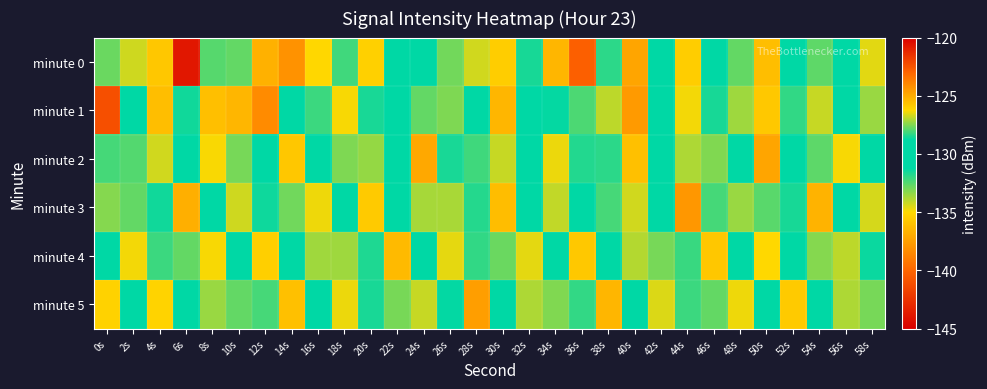

Reading left to right, list all the values displayed in this chart.

minute 0: 0s=-132.8	2s=-134.3	4s=-125.8	6s=-143.8	8s=-132.5	10s=-127.8	12s=-125.2	14s=-124.3	16s=-135.1	18s=-128.1	20s=-135.3	22s=-130.0	24s=-129.0	26s=-127.6	28s=-126.7	30s=-125.9	32s=-131.6	34s=-125.3	36s=-140.3	38s=-128.3	40s=-124.8	42s=-128.9	44s=-135.5	46s=-130.6	48s=-132.7	50s=-136.1	52s=-129.8	54s=-127.8	56s=-129.5	58s=-134.6
minute 1: 0s=-122.4	2s=-131.0	4s=-136.1	6s=-131.5	8s=-125.6	10s=-136.5	12s=-124.1	14s=-129.3	16s=-128.2	18s=-126.3	20s=-128.5	22s=-131.2	24s=-127.8	26s=-133.1	28s=-129.6	30s=-125.3	32s=-130.8	34s=-128.7	36s=-132.4	38s=-126.9	40s=-124.5	42s=-129.1	44s=-134.8	46s=-131.6	48s=-127.2	50s=-135.7	52s=-128.3	54s=-126.8	56s=-130.9	58s=-133.5
minute 2: 0s=-128.1	2s=-132.5	4s=-126.7	6s=-130.3	8s=-134.9	10s=-127.6	12s=-131.2	14s=-125.8	16s=-129.4	18s=-133.1	20s=-127.3	22s=-130.6	24s=-124.9	26s=-128.5	28s=-132.2	30s=-126.8	32s=-130.1	34s=-134.7	36s=-128.4	38s=-131.9	40s=-125.6	42s=-129.2	44s=-133.8	46s=-127.5	48s=-131.1	50s=-124.8	52s=-128.9	54s=-132.6	56s=-126.3	58s=-130.7
minute 3: 0s=-133.2	2s=-127.8	4s=-131.5	6s=-125.1	8s=-129.7	10s=-134.3	12s=-128.6	14s=-132.9	16s=-126.4	18s=-130.2	20s=-135.6	22s=-129.3	24s=-133.7	26s=-127.1	28s=-131.8	30s=-125.5	32s=-130.4	34s=-134.1	36s=-128.8	38s=-132.3	40s=-126.7	42s=-131.2	44s=-124.4	46s=-128.1	48s=-133.5	50s=-127.9	52s=-131.6	54s=-125.2	56s=-129.8	58s=-134.4
minute 4: 0s=-129.5	2s=-134.8	4s=-128.2	6s=-132.7	8s=-126.3	10s=-130.9	12s=-135.4	14s=-129.1	16s=-133.6	18s=-127.2	20s=-131.7	22s=-125.4	24s=-130.0	26s=-134.6	28s=-128.3	30s=-132.8	32s=-126.5	34s=-131.0	36s=-135.7	38s=-129.4	40s=-133.9	42s=-127.6	44s=-132.1	46s=-125.8	48s=-130.3	50s=-135.0	52s=-129.7	54s=-133.2	56s=-126.9	58s=-131.4
minute 5: 0s=-126.1	2s=-130.7	4s=-135.2	6s=-129.0	8s=-133.5	10s=-127.8	12s=-132.3	14s=-125.6	16s=-130.1	18s=-134.7	20s=-128.5	22s=-133.0	24s=-126.8	26s=-131.3	28s=-124.6	30s=-129.2	32s=-133.8	34s=-127.5	36s=-132.0	38s=-125.3	40s=-129.9	42s=-134.5	44s=-128.2	46s=-132.7	48s=-126.4	50s=-131.0	52s=-135.6	54s=-129.3	56s=-133.8	58s=-127.6